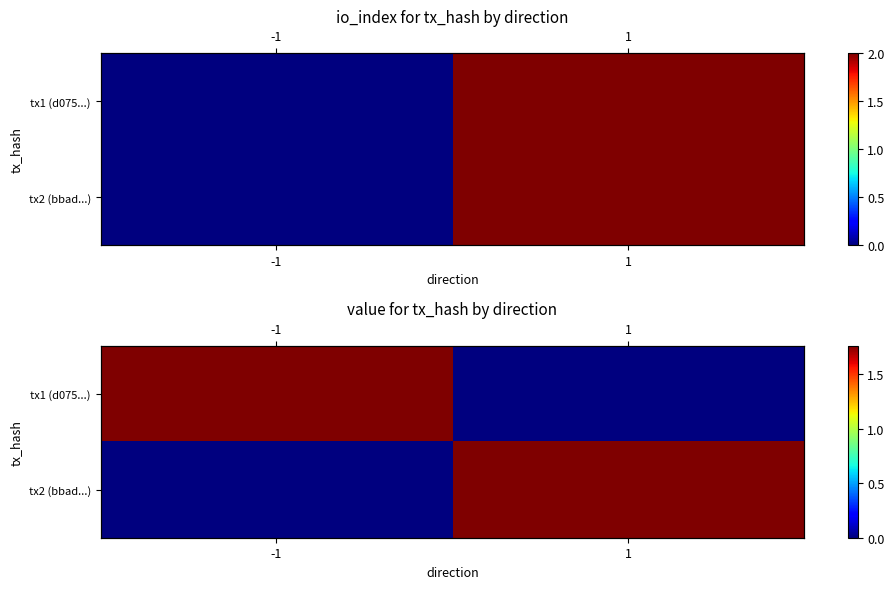

At 1, list the series in order from largest to smallest.

tx2 (bbad...), tx1 (d075...)